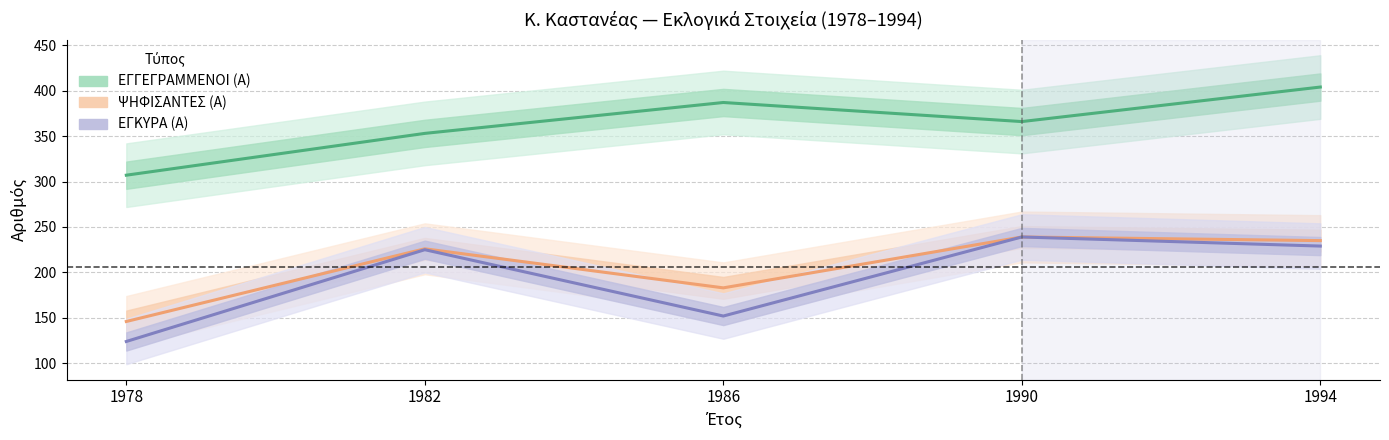

At which label does ΨΗΦΙΣΑΝΤΕΣ (Α) reach its peak?

1990